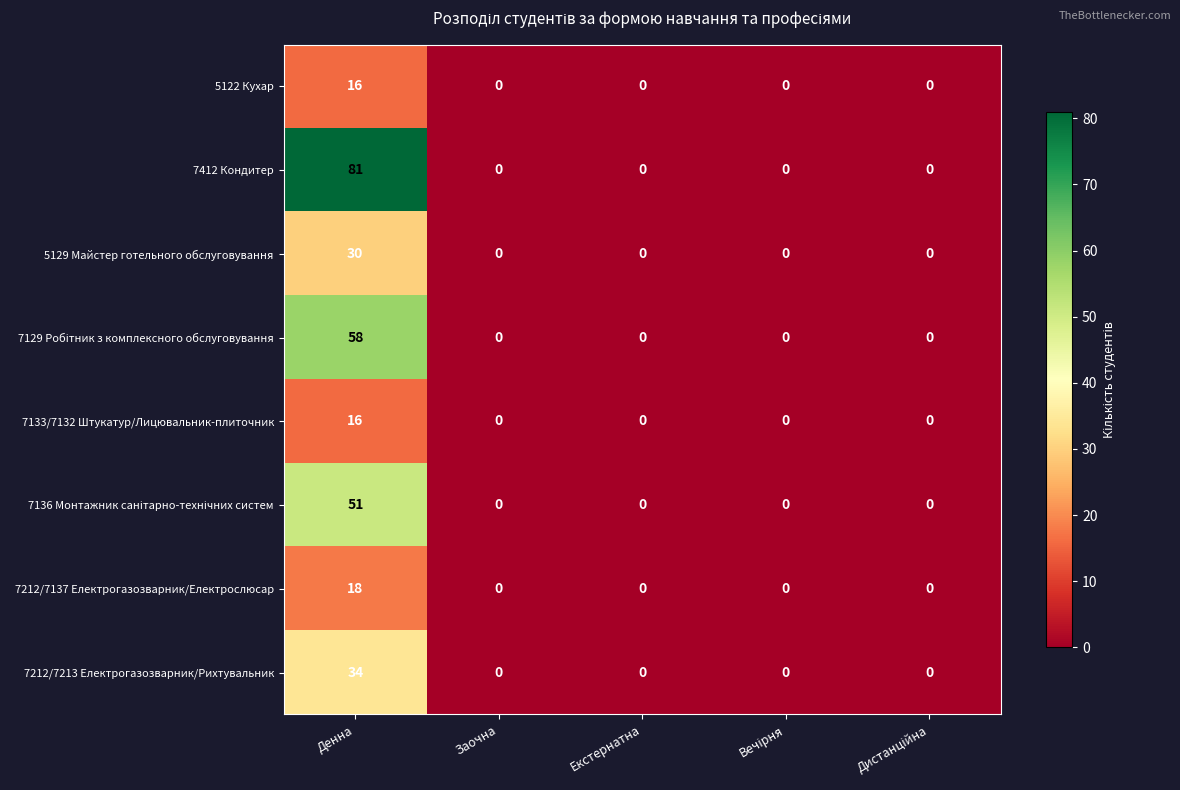

Which series has the largest range (max minus min)?

7412 Кондитер